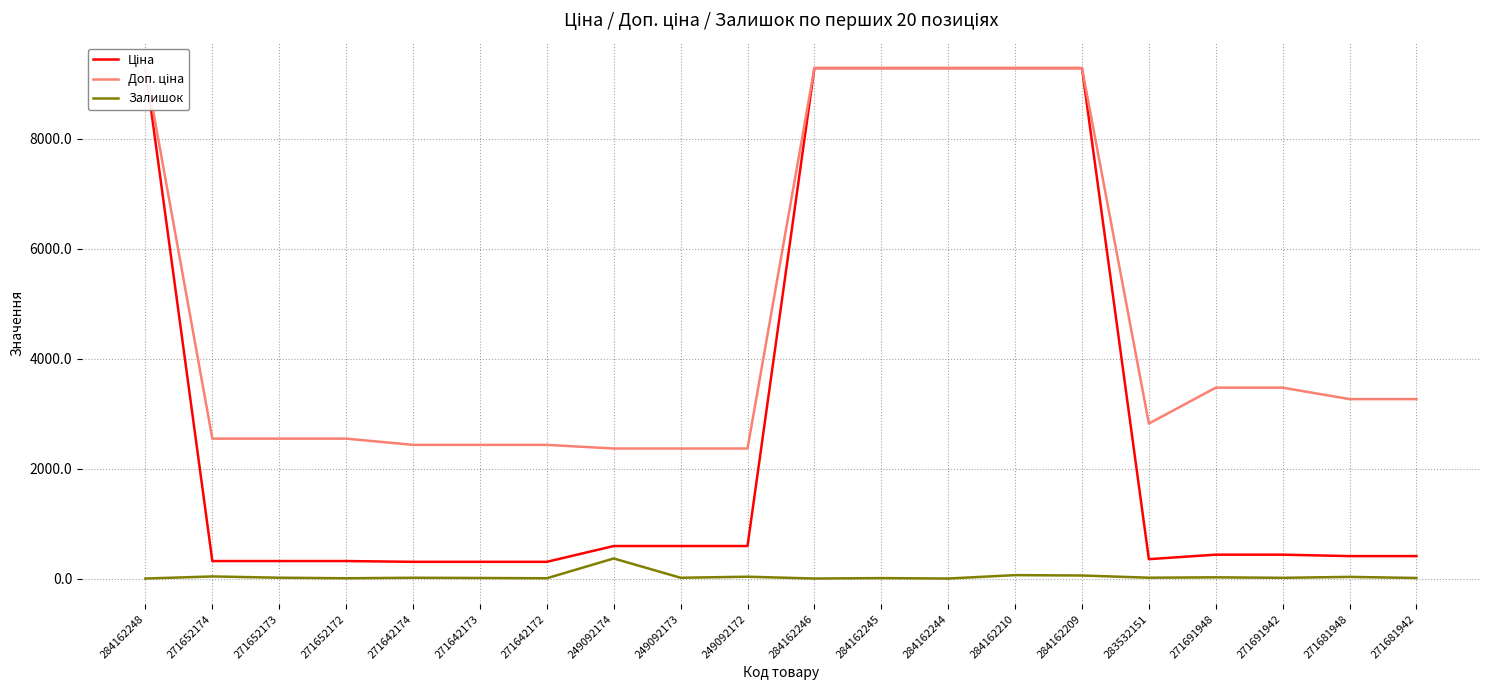

At which label does Залишок first exceed 14?

271652174